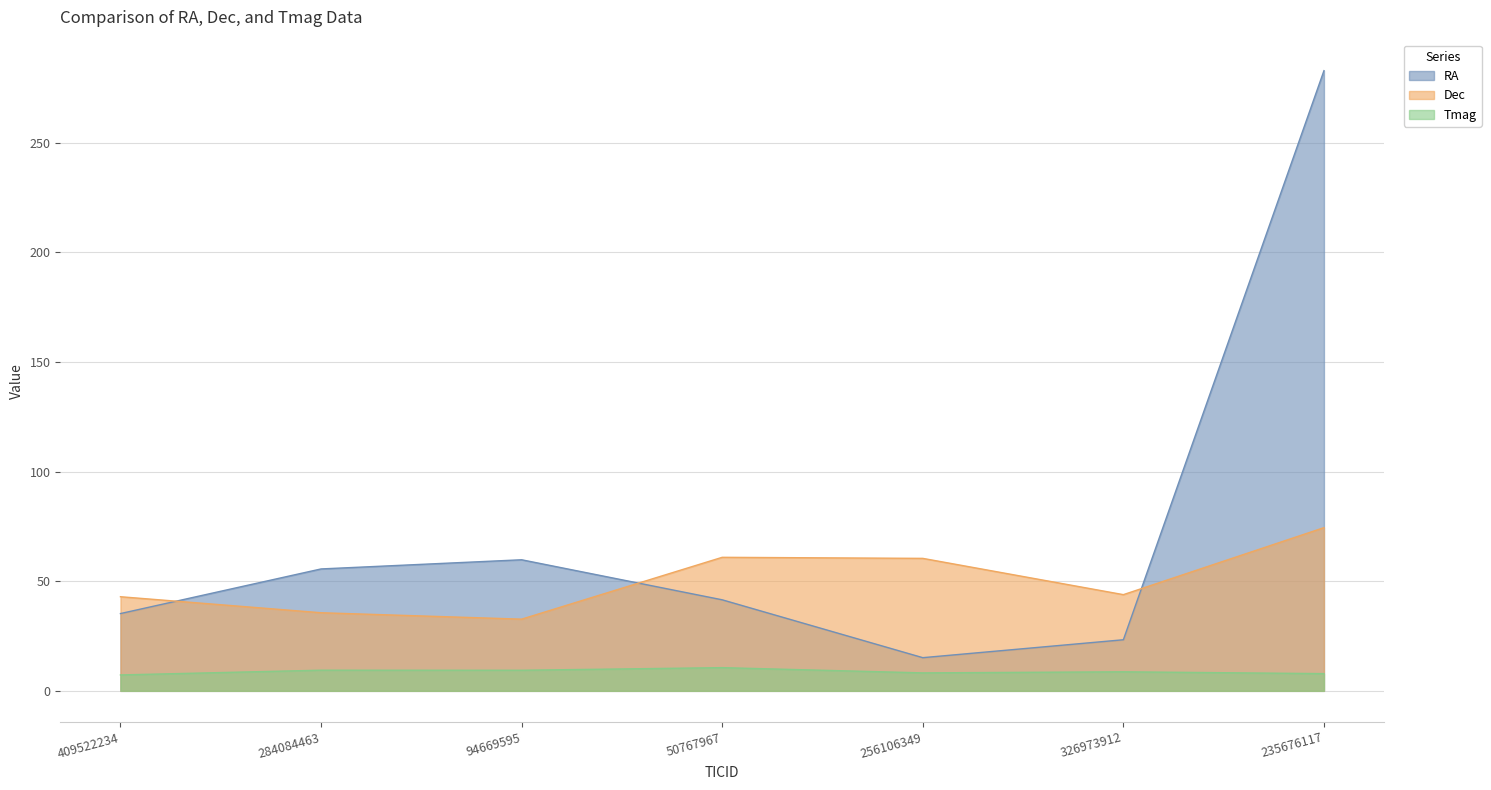

What is the total value across all series at 256106349?

83.8